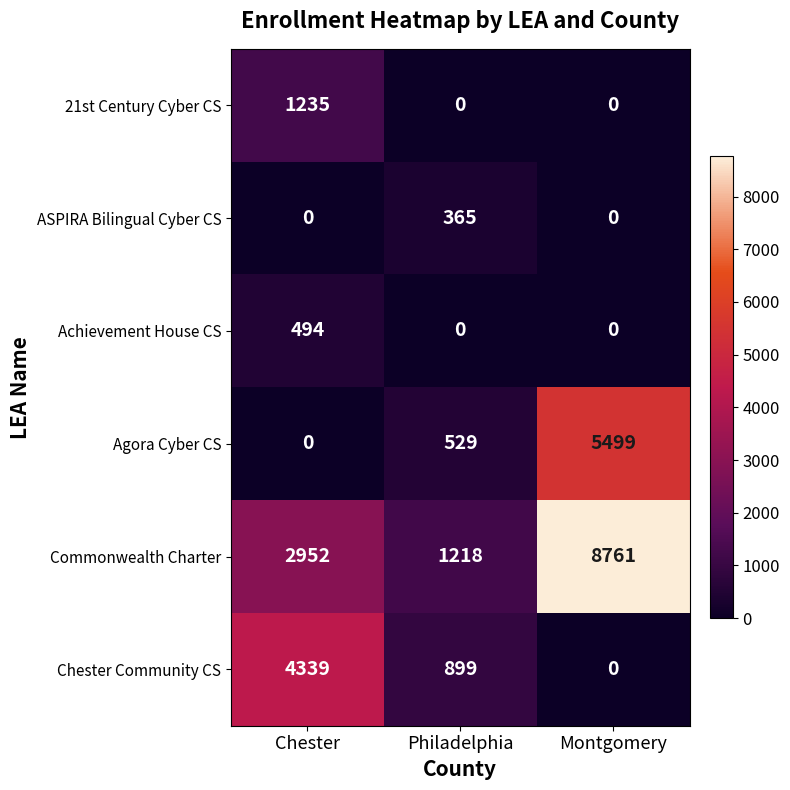

The Agora Cyber CS series shows 0 at Chester. True or false?

True